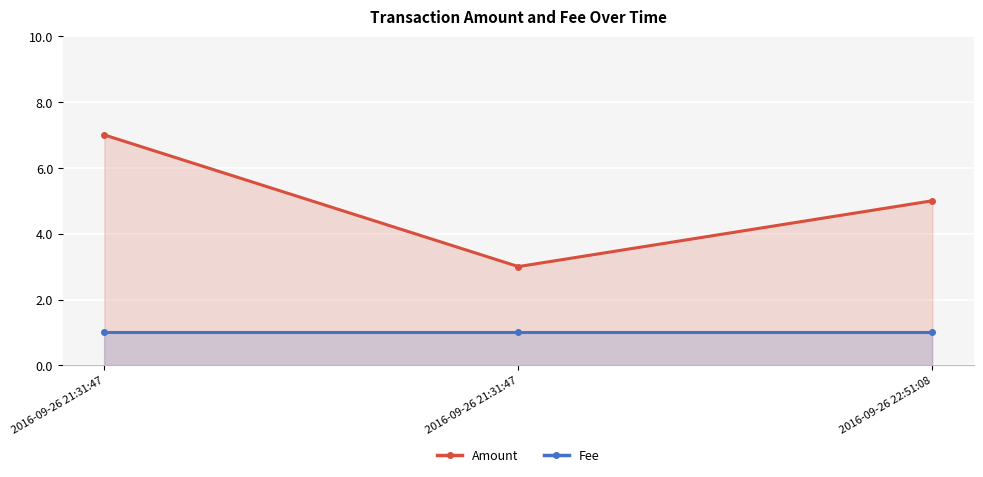

At which label does Amount first exceed 5?

2016-09-26 21:31:47